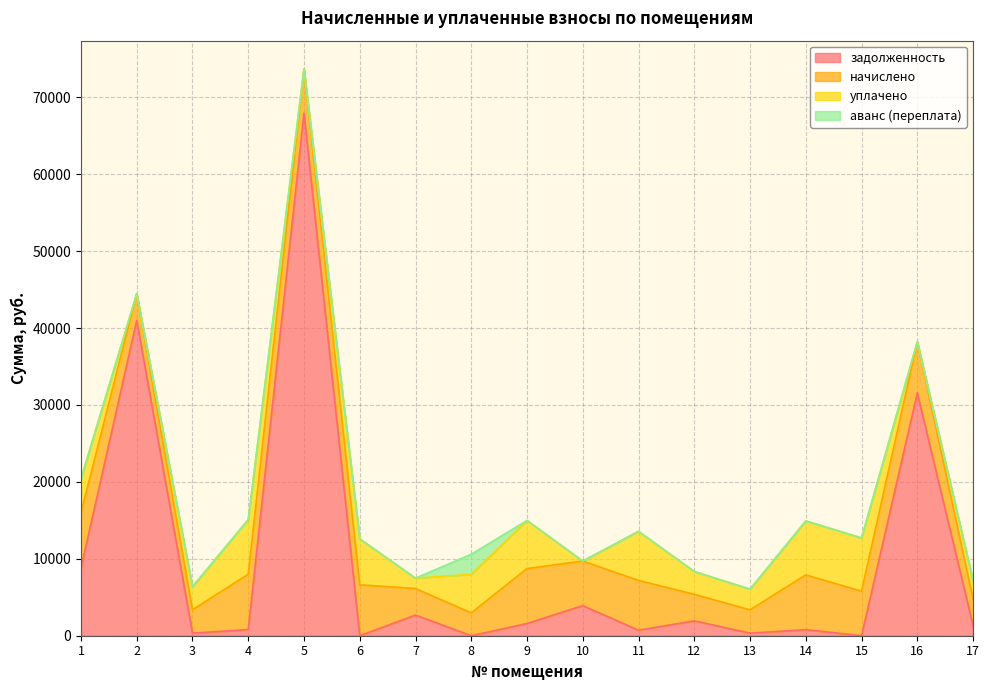

In начислено, how many points are higher than both neighbors (excluding endpoints)?

6